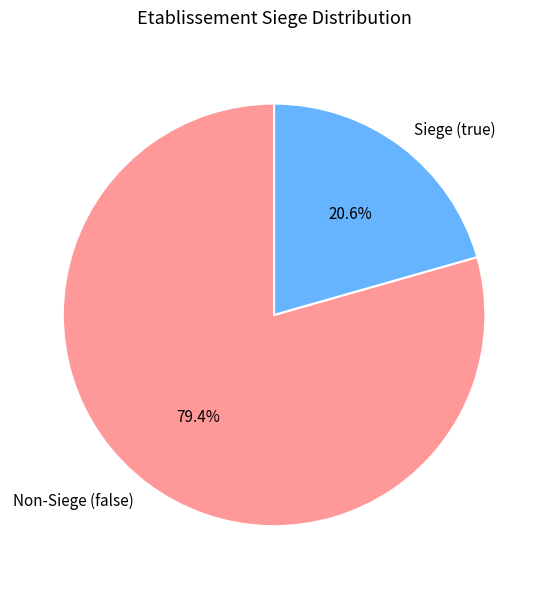

How many segments does this pie chart have?

2